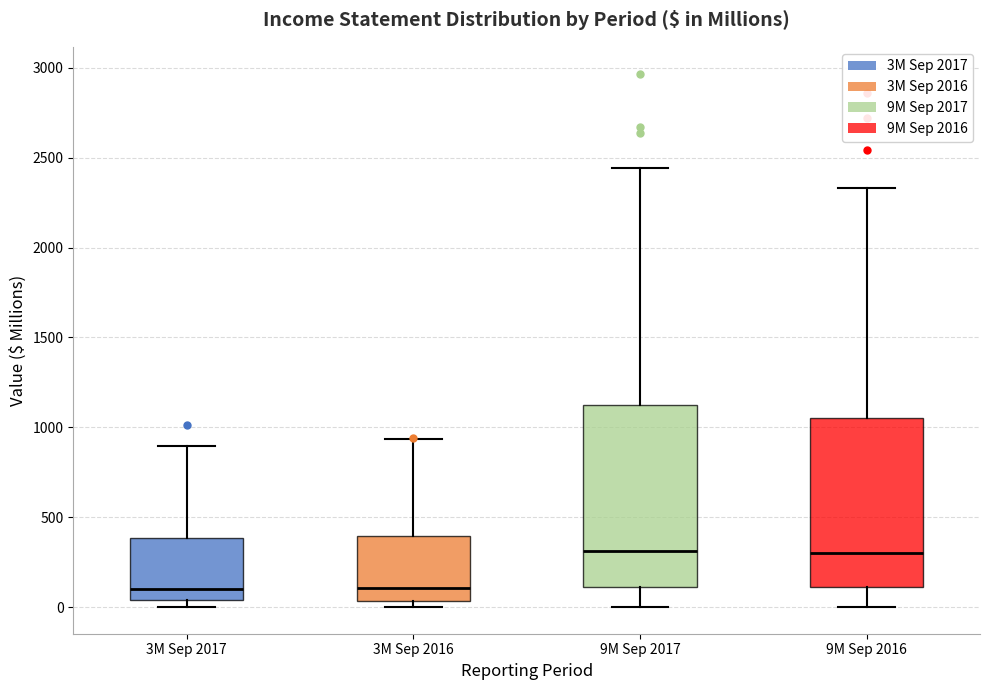

Reading left to right, transcribe this box plot: for each box, give where its median line is, the range the box spans, and where its two whiskers end, as read against the y-axis. The values are not printed on the chart, so give them approximately, as read against the axis.

3M Sep 2017: median 100, box 50 to 400, whiskers 0 to 900
3M Sep 2016: median 100, box 50 to 400, whiskers 0 to 950
9M Sep 2017: median 300, box 100 to 1100, whiskers 0 to 2450
9M Sep 2016: median 300, box 100 to 1050, whiskers 0 to 2350